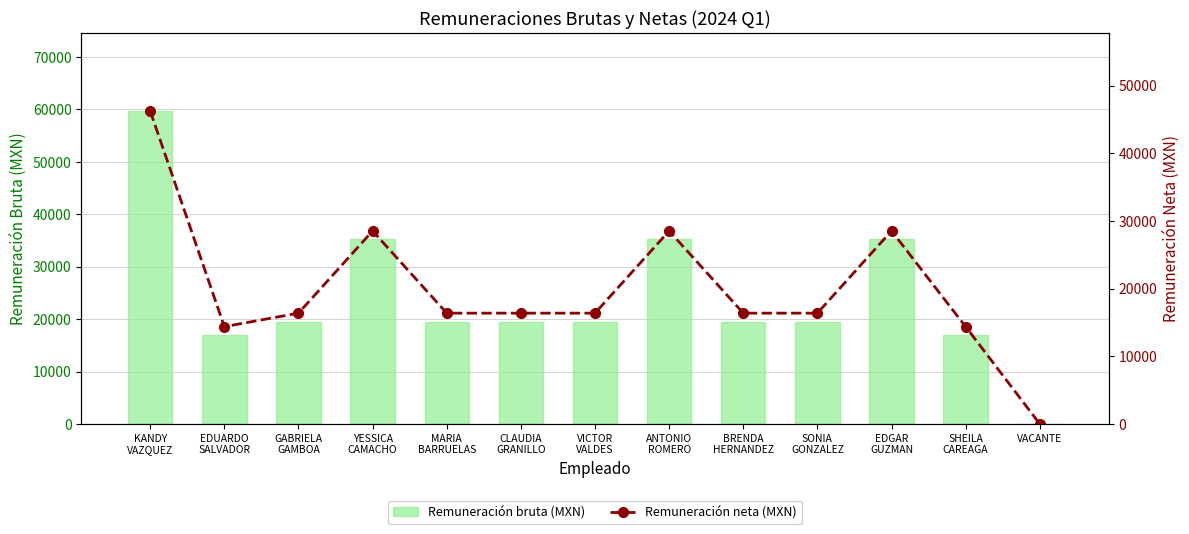

Which series has the largest total across all categories?

Remuneración bruta (MXN)